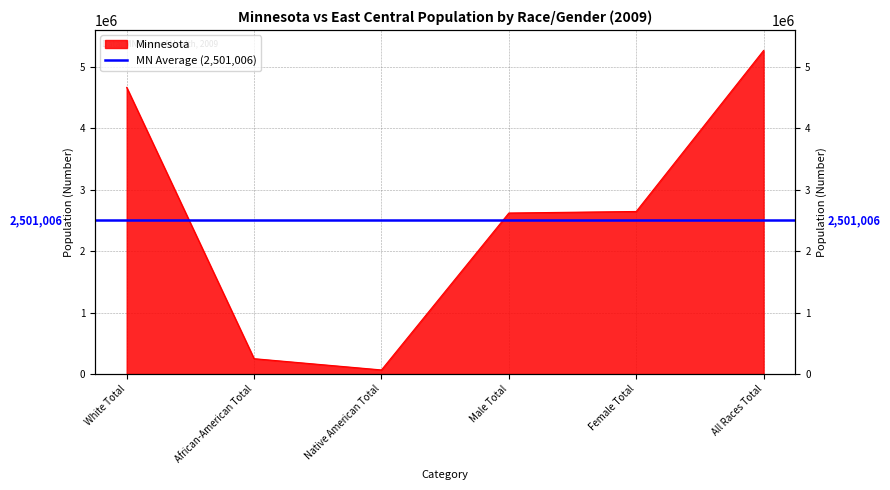

Reading left to right, list all the values displayed in this chart.

White Total=4664703	African-American Total=249909	Native American Total=66640	Male Total=2620570	Female Total=2645644	All Races Total=5266214